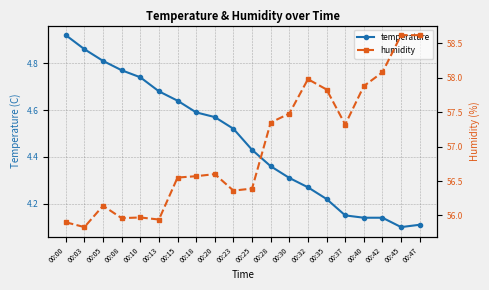

Rank the series at 00:18 from highest to lowest value.

humidity, temperature